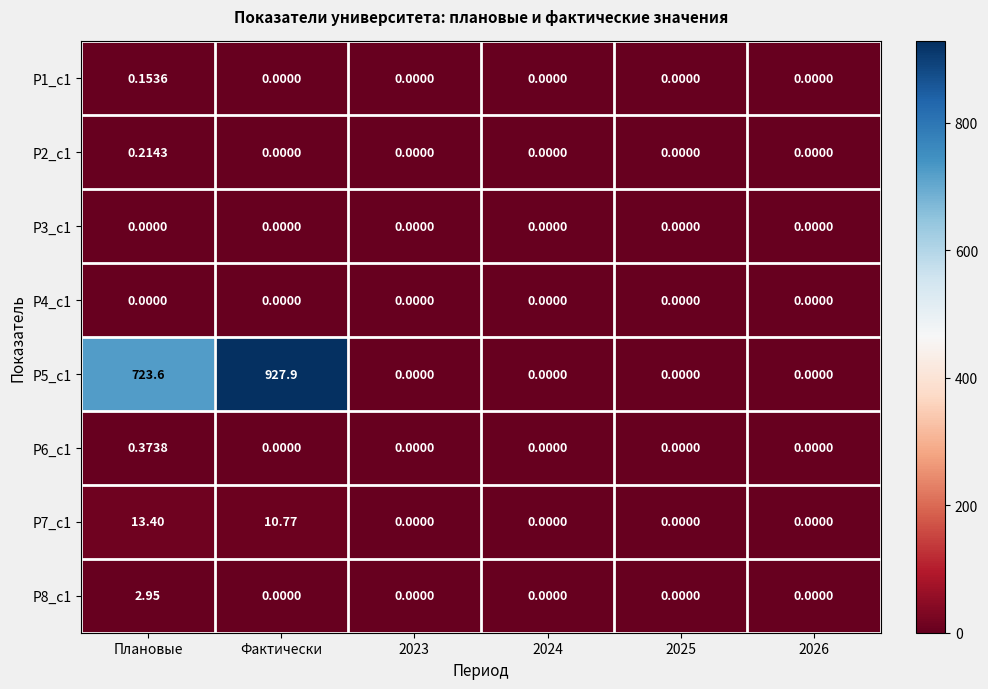

Which category has the highest value across all series?

Фактически